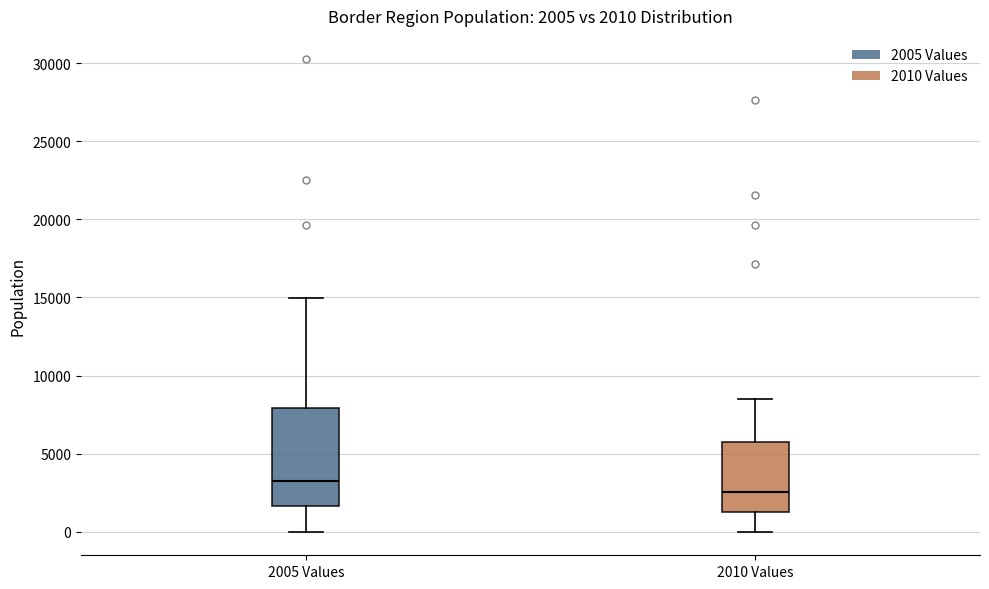

Comparing the boxes themselves (not the whiskers), which one is the tallest?

2005 Values